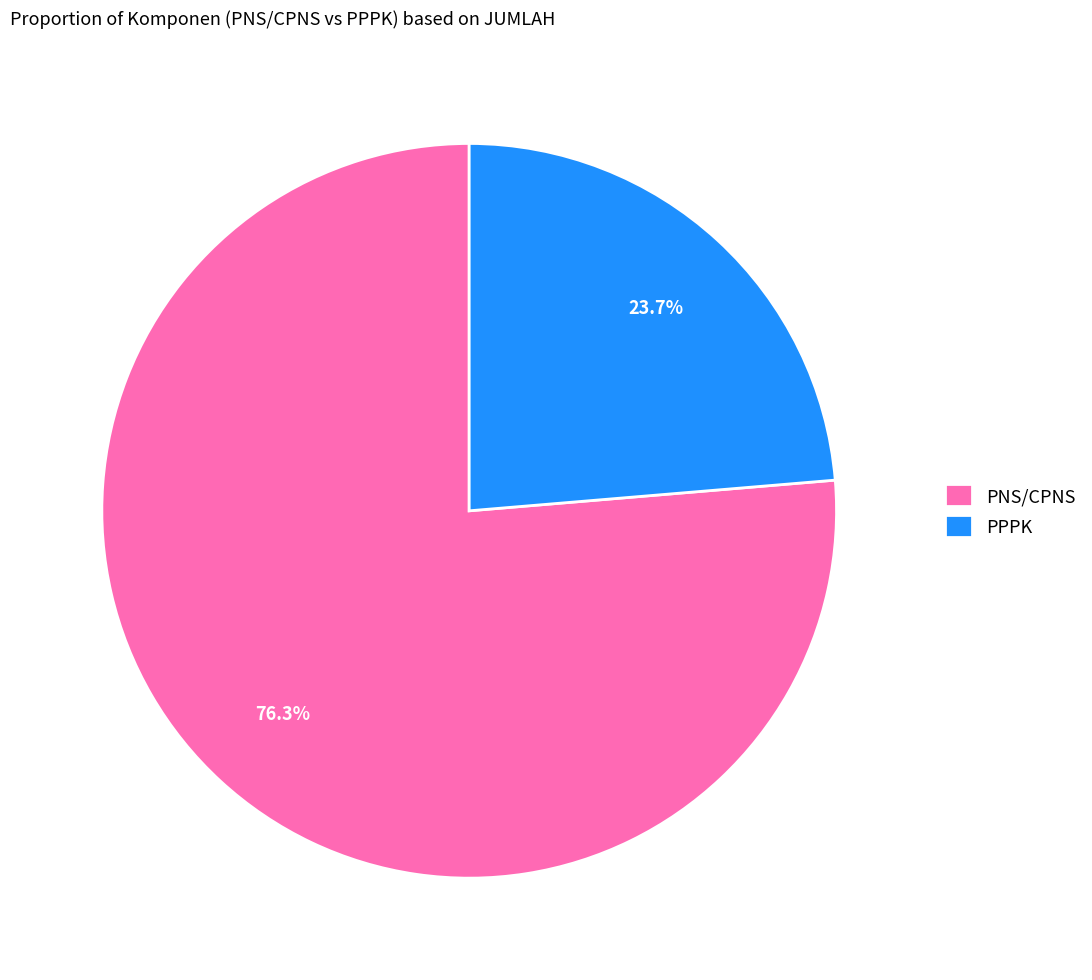

The PPPK slice represents 24% of the pie. True or false?

True